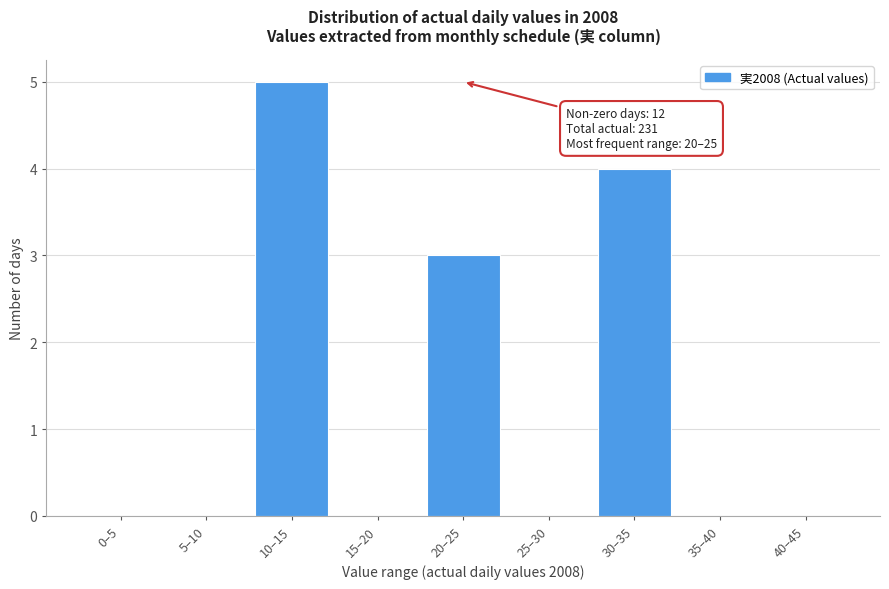

Reading left to right, what are all the values shown in this chart?

0–5=0	5–10=0	10–15=5	15–20=0	20–25=3	25–30=0	30–35=4	35–40=0	40–45=0